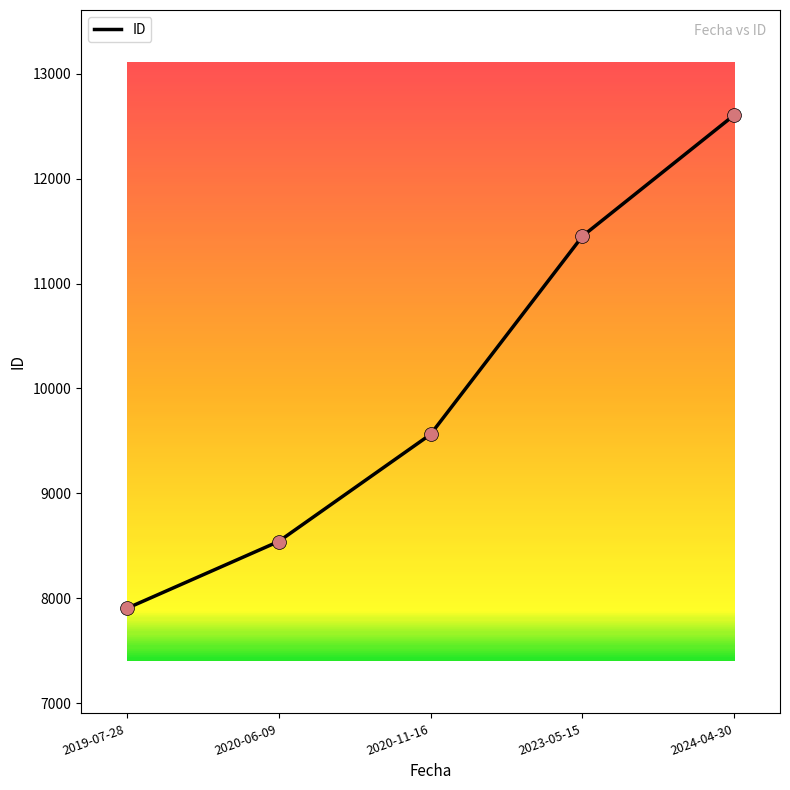

Between 2024-04-30 and 2023-05-15, which is larger?

2024-04-30